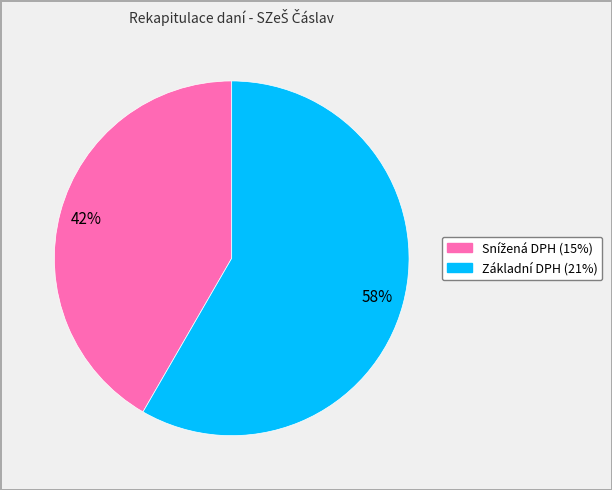

Which category accounts for the majority?

Základní DPH (21%)